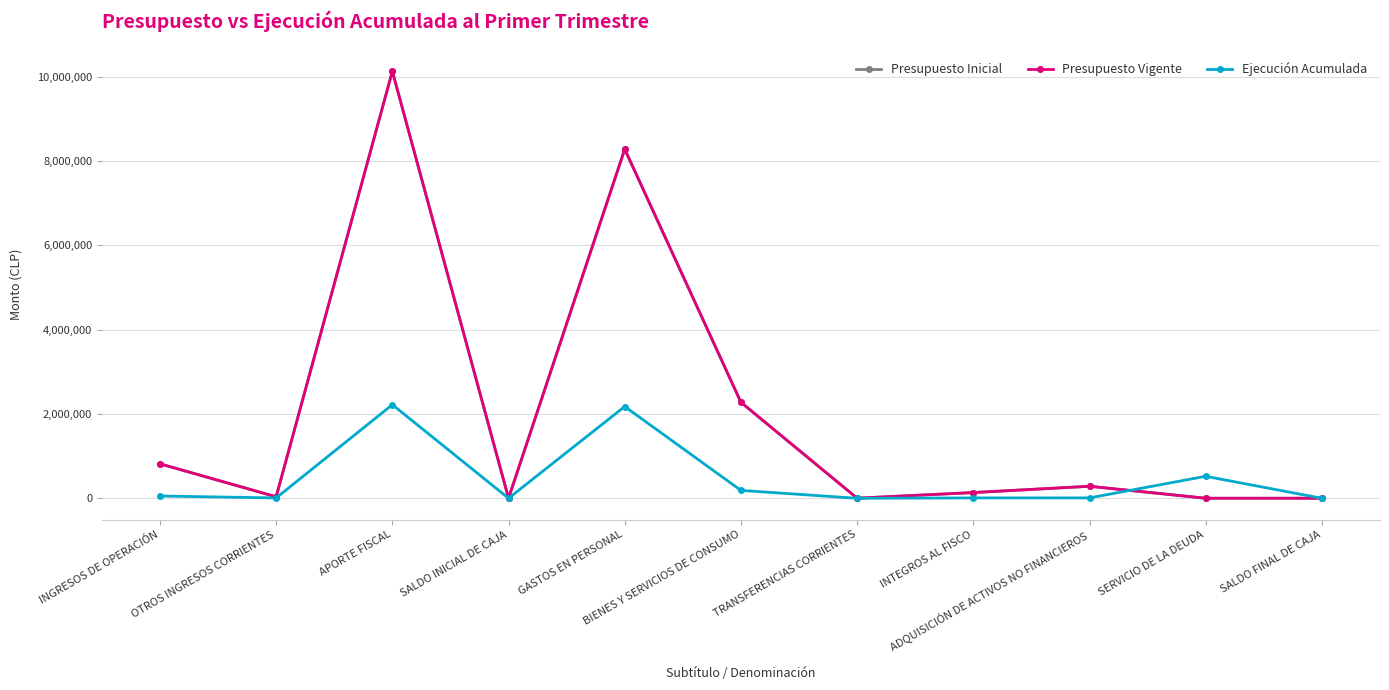

Which category has the highest value in the Presupuesto Vigente series?

APORTE FISCAL